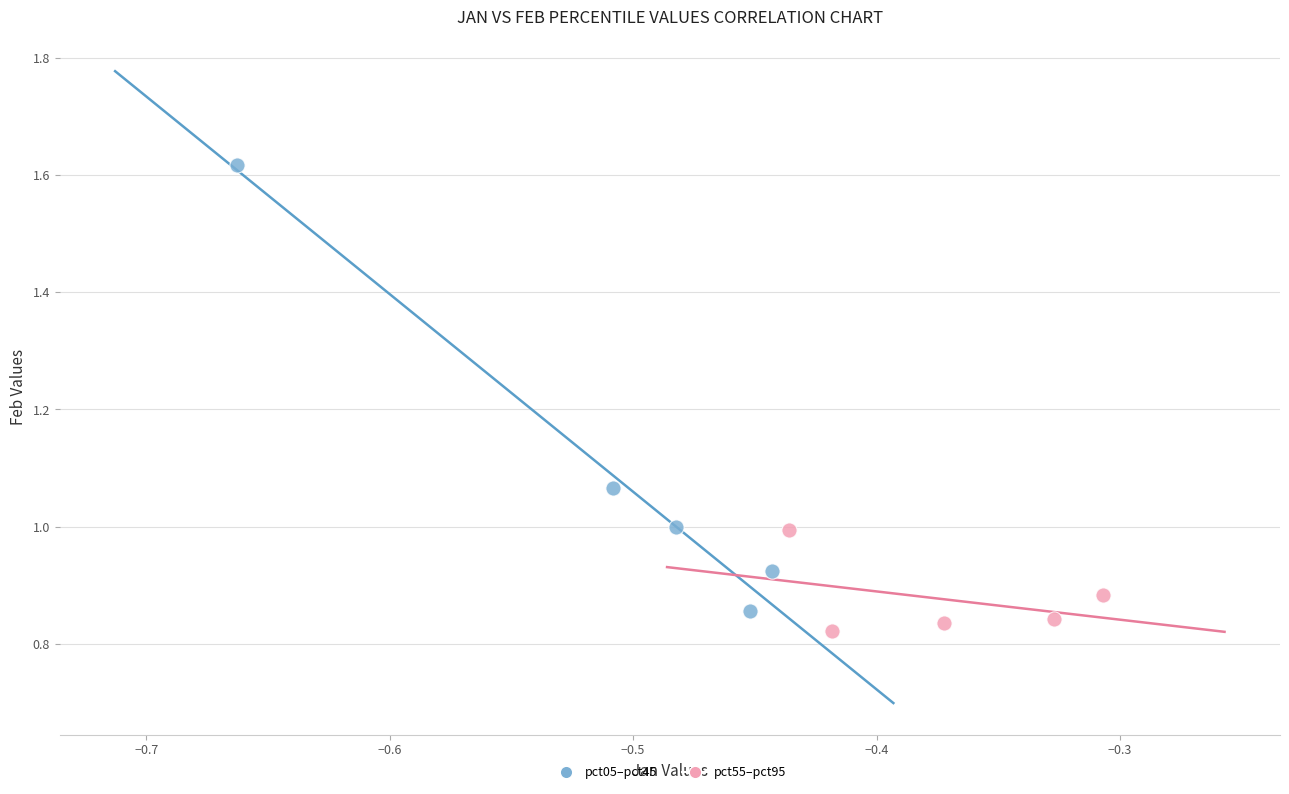

Which series contains the highest Y value?

pct05–pct45